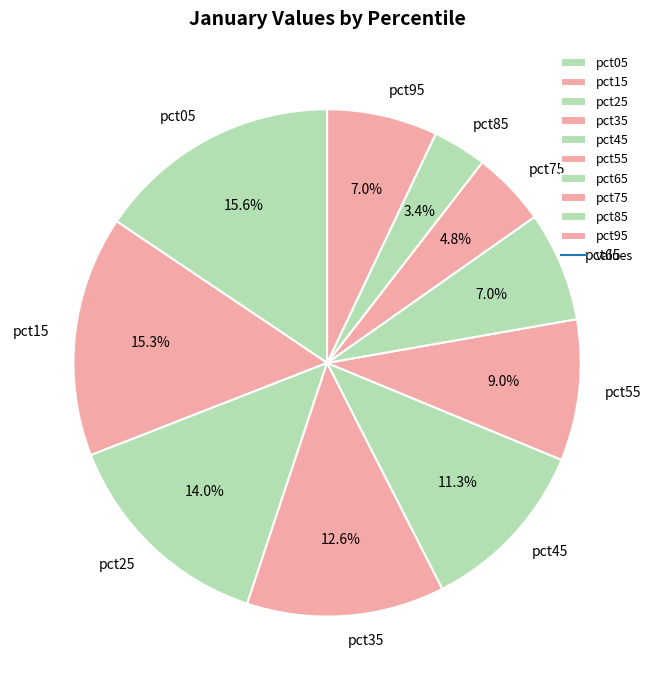

Approximately how many times larger is the value at pct95 compared to pct55?

0.8